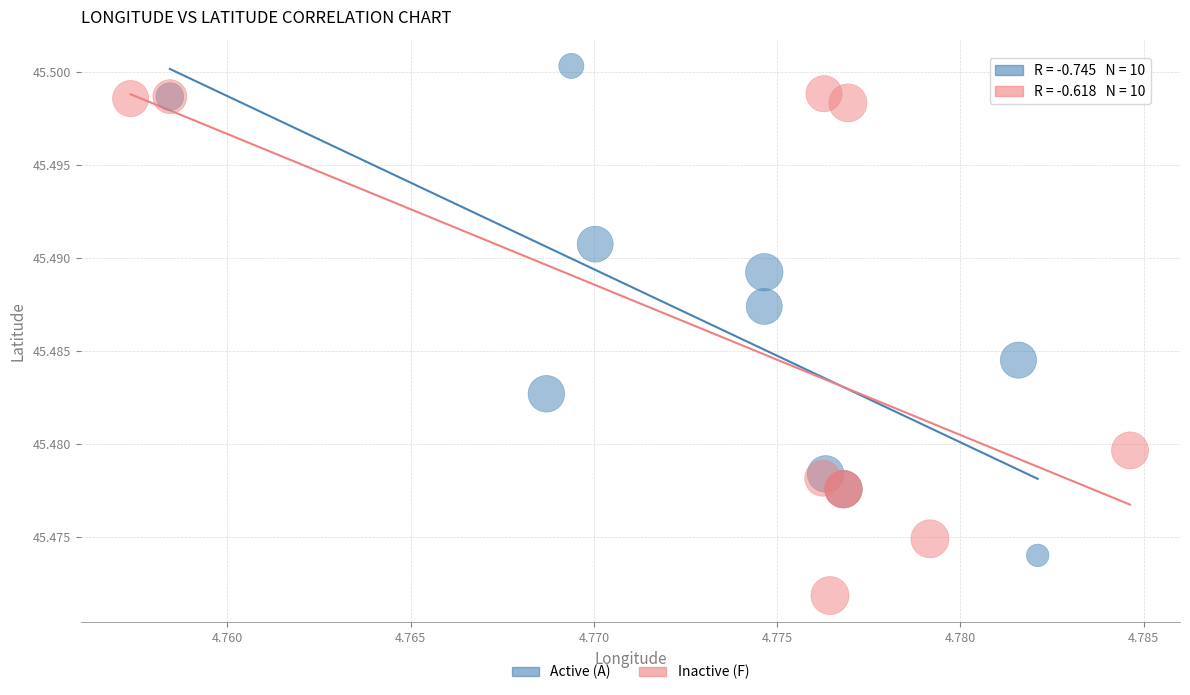

Which series reaches the minimum Y coordinate?

Inactive (F)